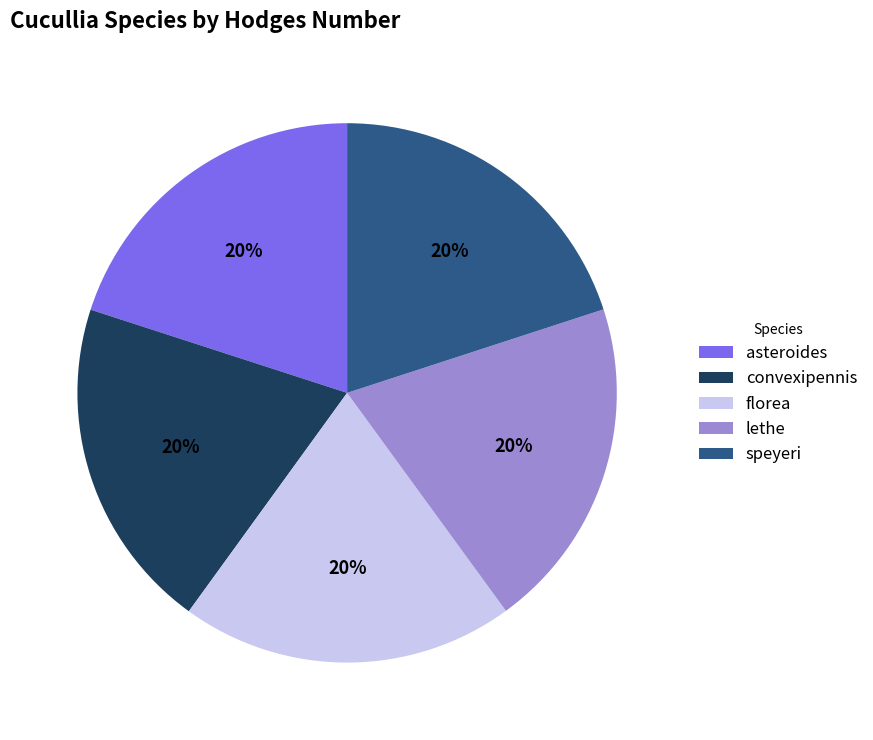

Is the sum of asteroides and convexipennis greater than half?

No